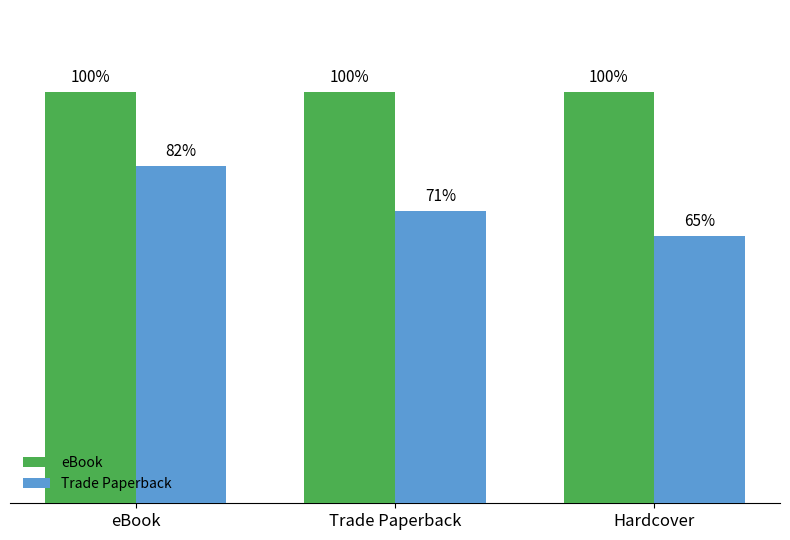

Which label corresponds to the smallest value in the chart?

Hardcover